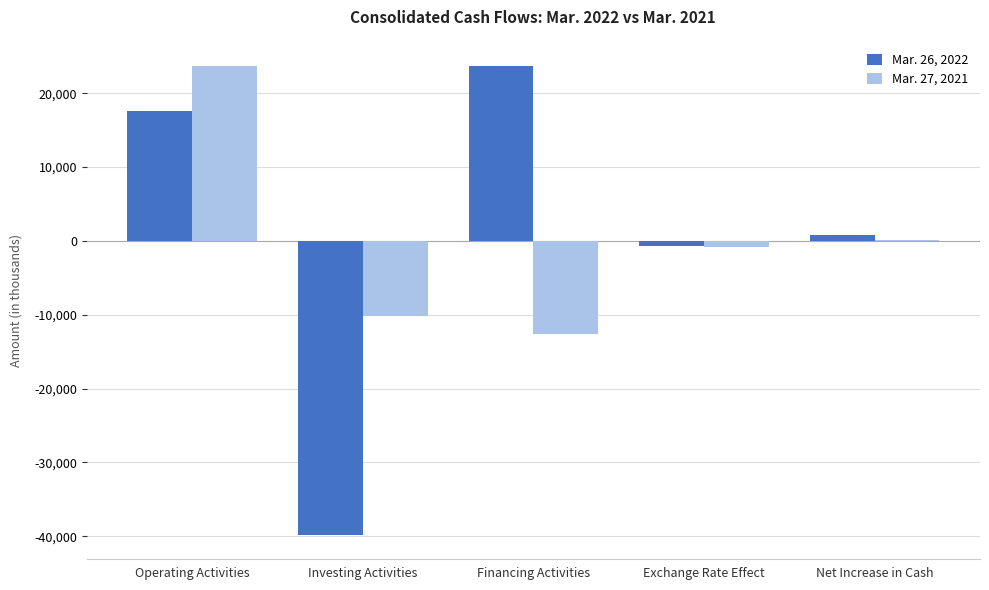

Is it true that Mar. 27, 2021 equals 23639 at Operating Activities?

True